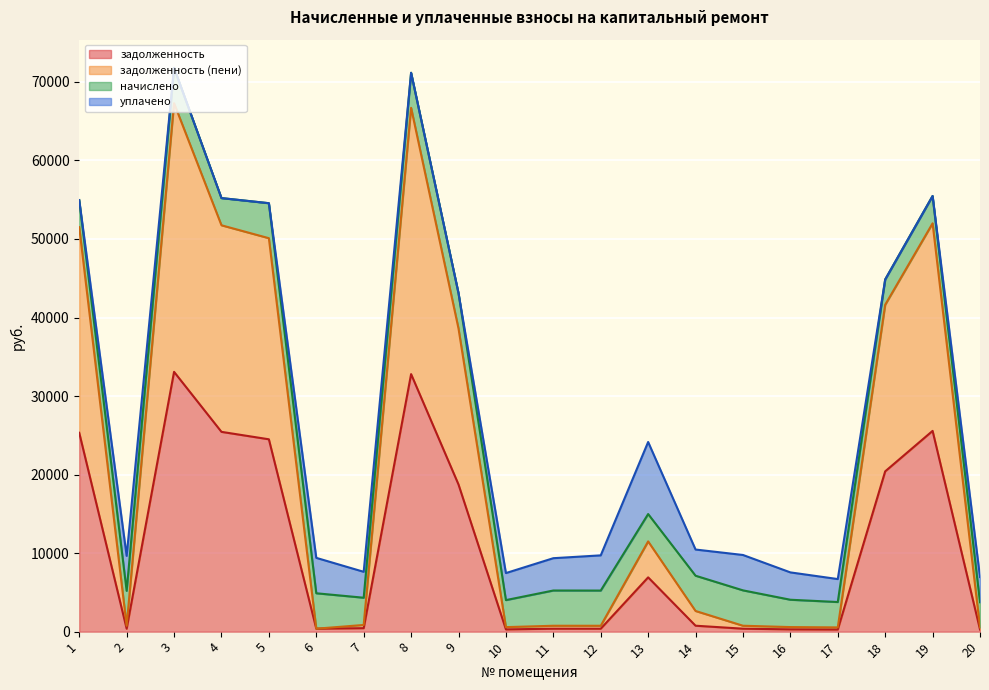

What is the maximum value for задолженность?

33082.5